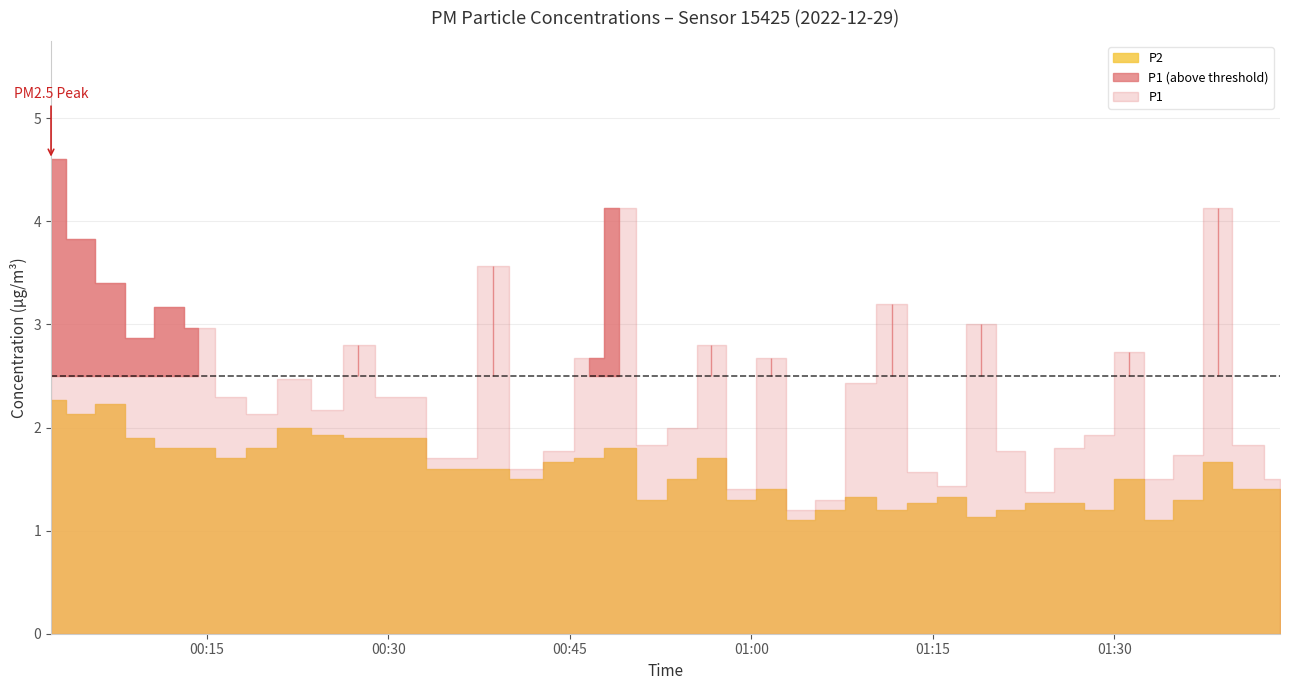

Where is the first local maximum for P1?

2022-12-29T00:11:52